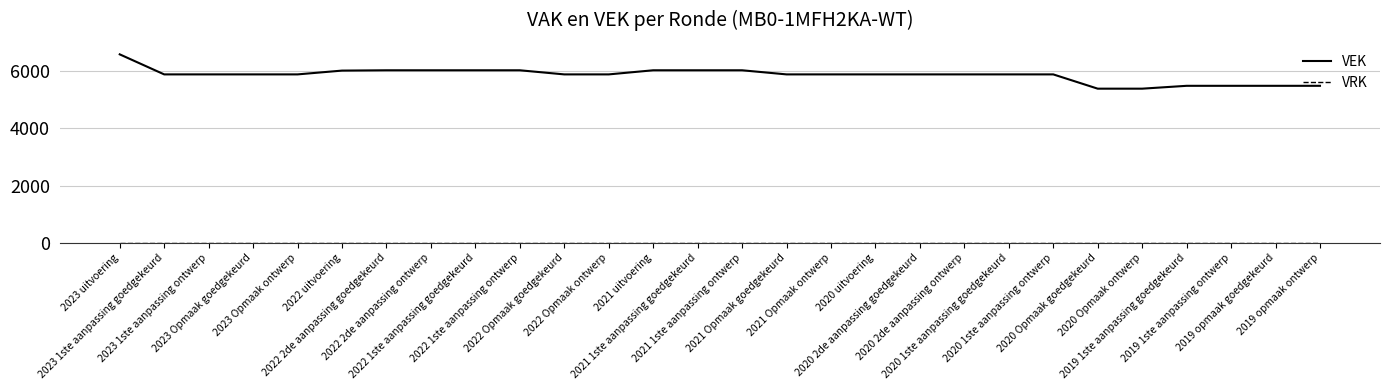

What is the minimum value for VEK?

5394